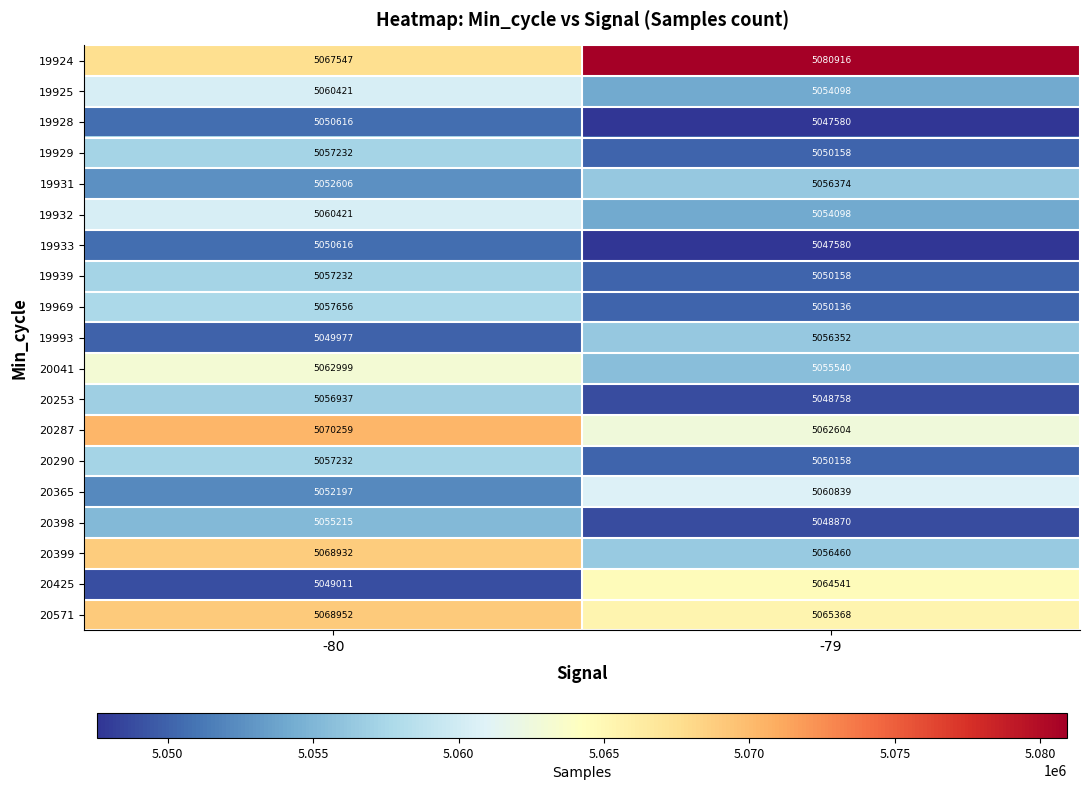

Rank the categories by 20365 value from lowest to highest.

-80, -79